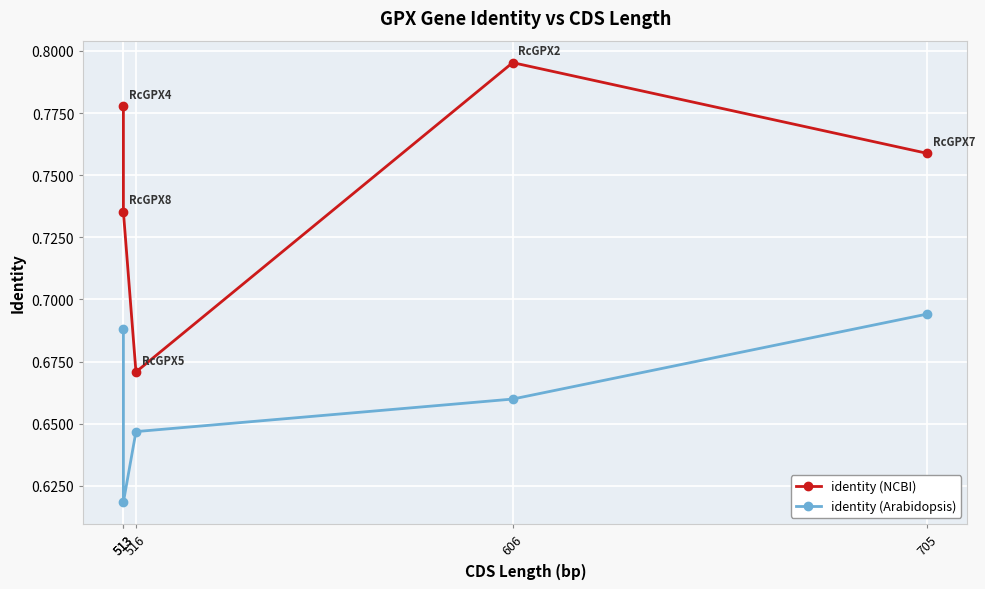

Between 705 and 516, which is larger?

705